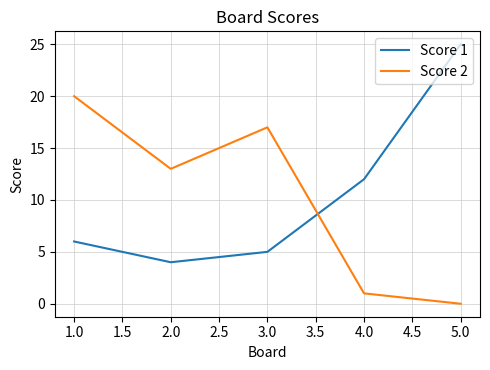

Which series has the largest range (max minus min)?

Score 1